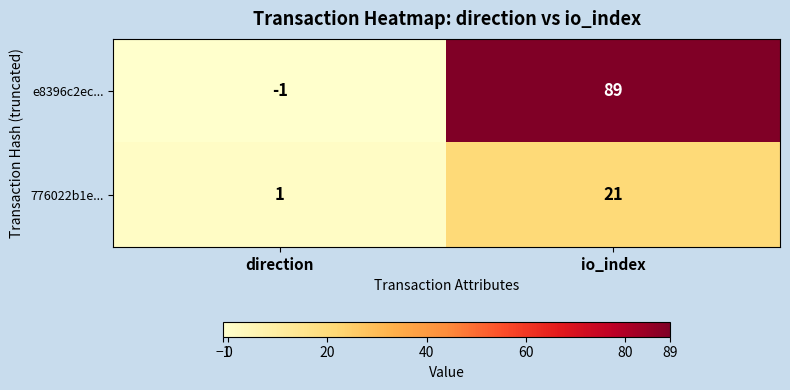

What is the sum of all e8396c2ec... values?

88